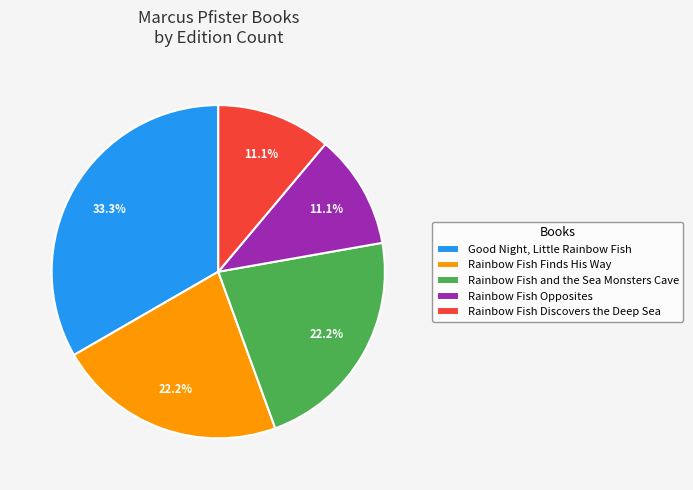

The Rainbow Fish Opposites slice represents 11% of the pie. True or false?

True